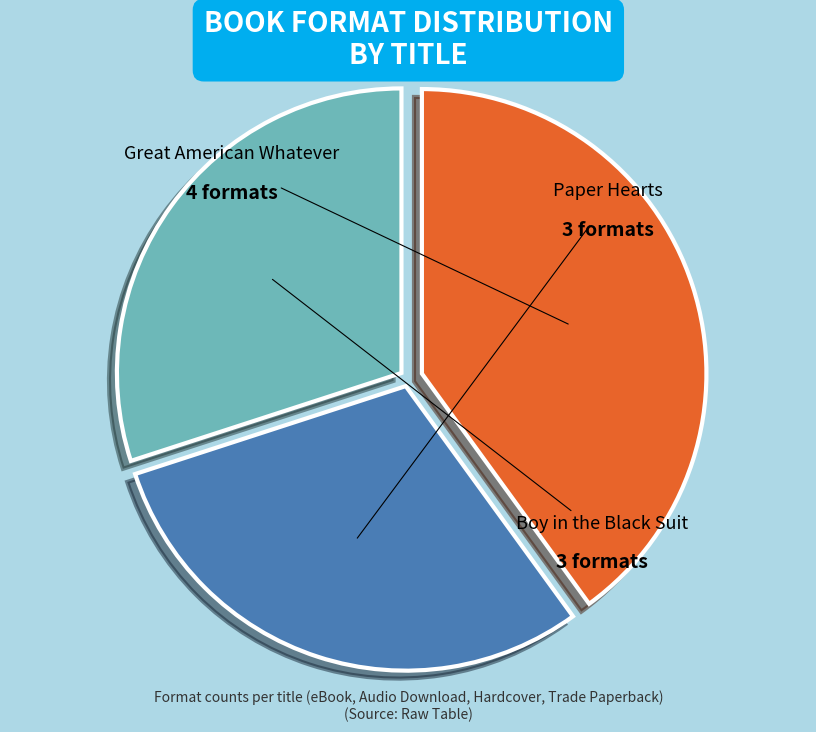

To the nearest percent, what portion does Boy in the Black Suit represent?

31%